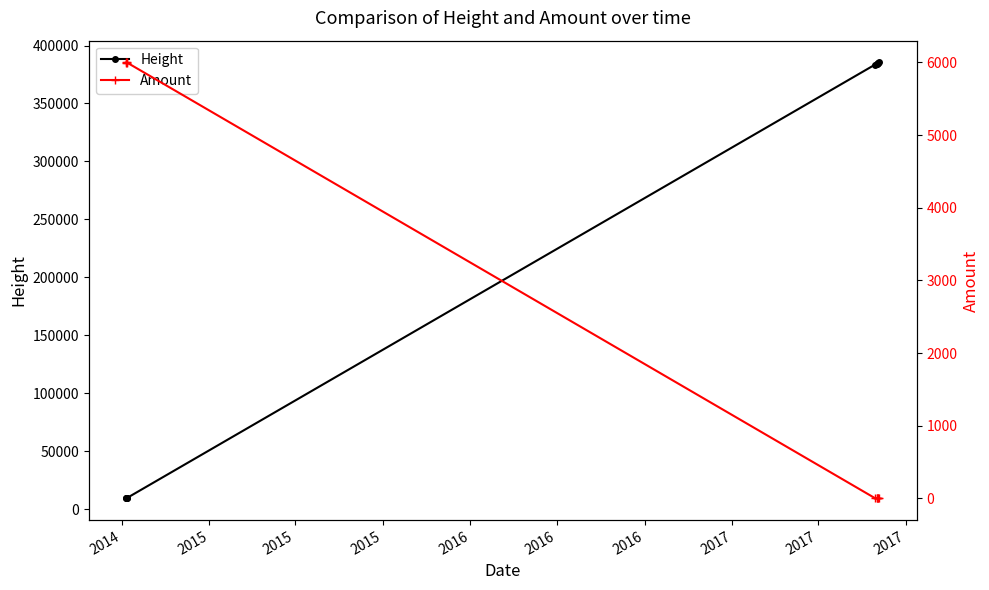

True or false: Amount and Height intersect in this chart.

False